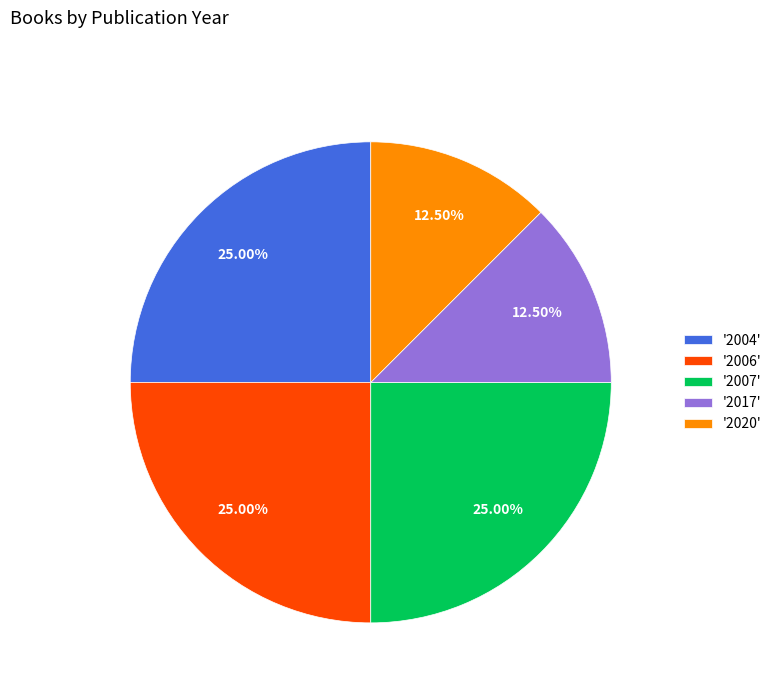

Is there a majority slice in this chart?

No